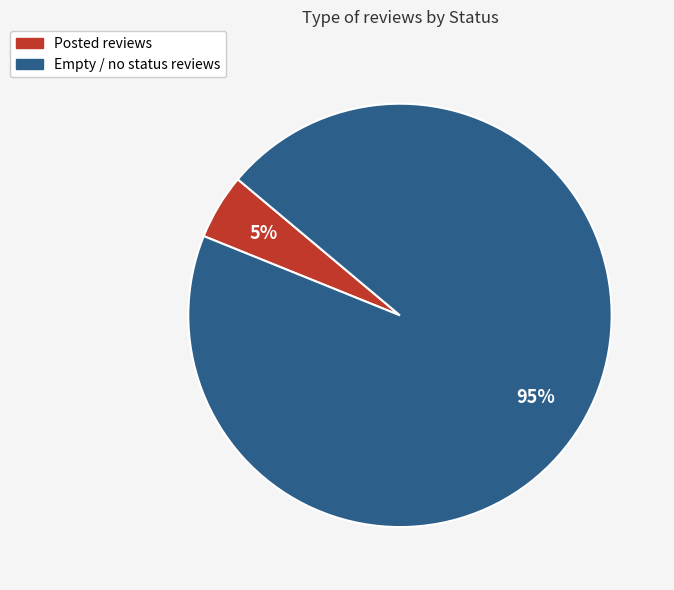

Combined, do Posted reviews and Empty / no status reviews account for over 50%?

Yes